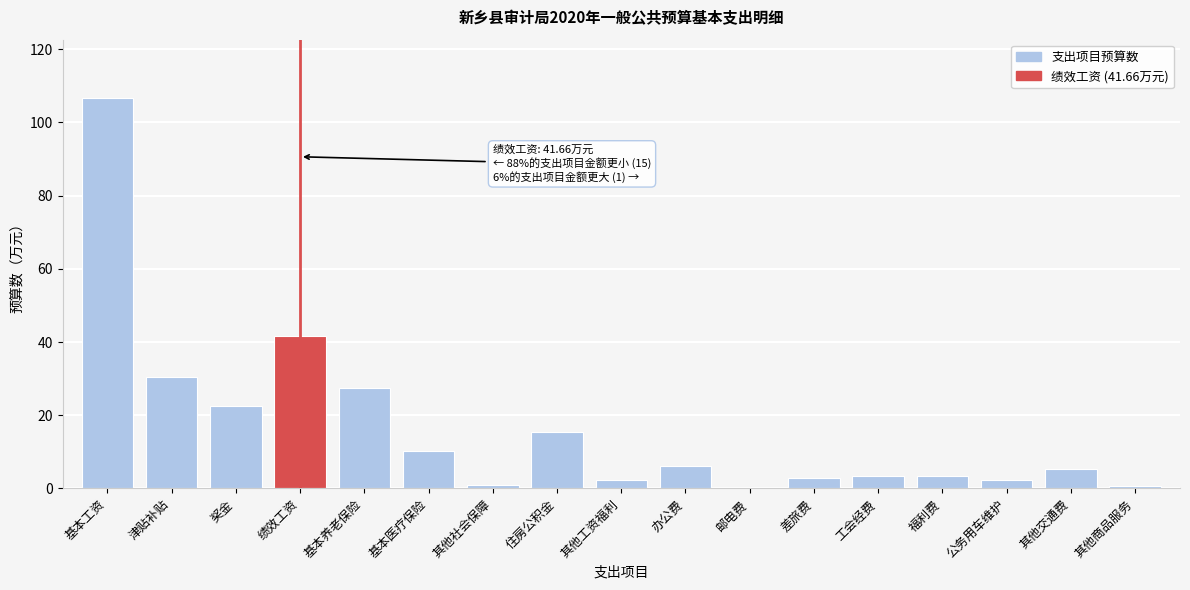

What value does the data have at 住房公积金?

15.5